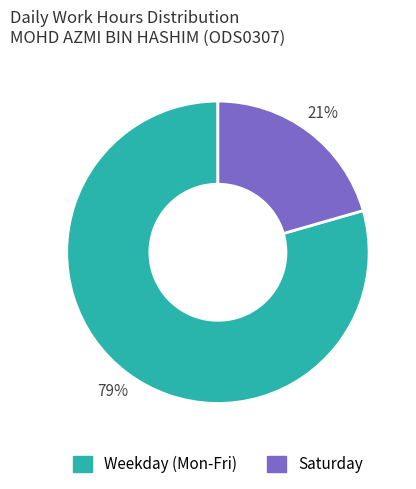

To the nearest percent, what is the average slice percentage?

50%